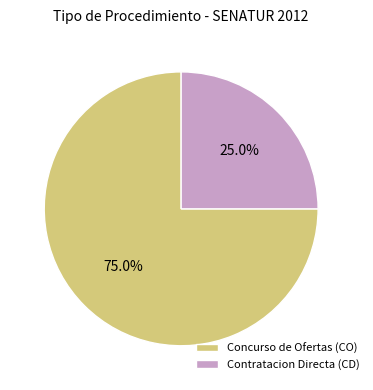

Combined, what portion of the pie is Concurso de Ofertas (CO) and Contratacion Directa (CD)?

100.0%